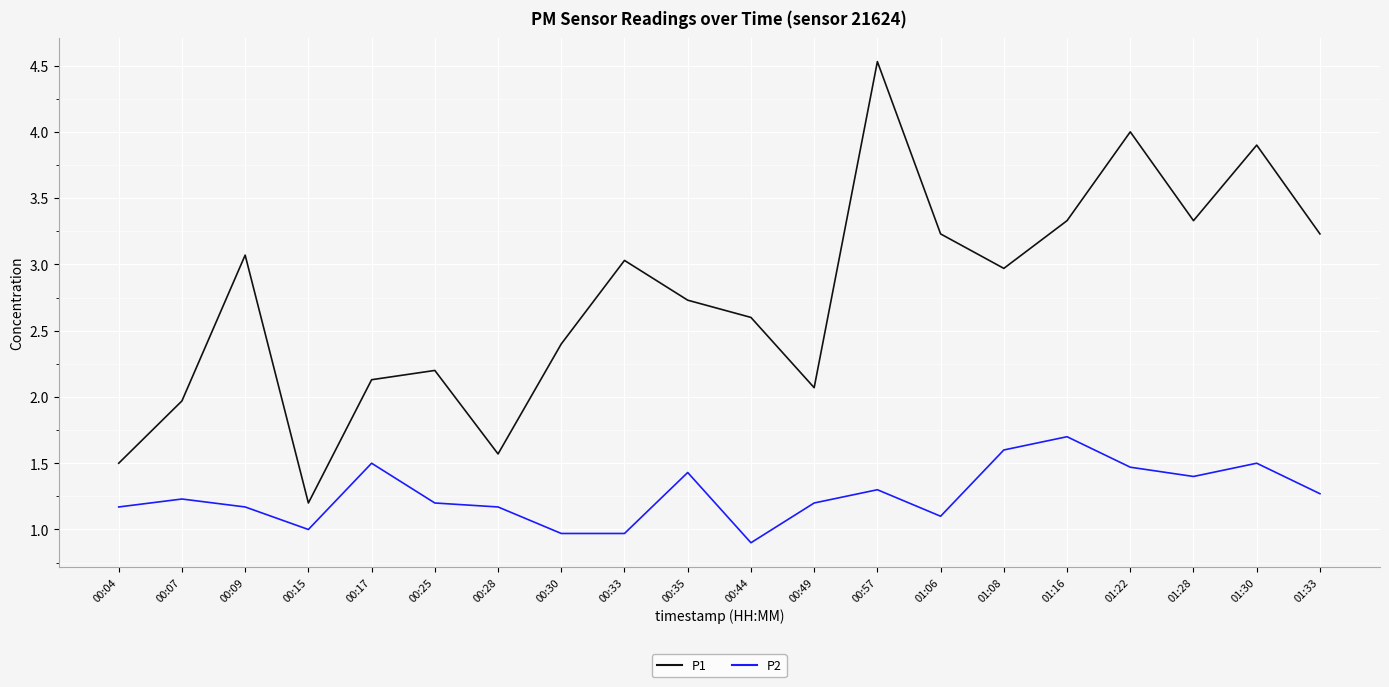

Reading left to right, list all the values displayed in this chart.

P1: 1.5	2.0	3.1	1.2	2.1	2.2	1.6	2.4	3.0	2.7	2.6	2.1	4.5	3.2	3.0	3.3	4.0	3.3	3.9	3.2
P2: 1.2	1.2	1.2	1.0	1.5	1.2	1.2	1.0	1.0	1.4	0.9	1.2	1.3	1.1	1.6	1.7	1.5	1.4	1.5	1.3